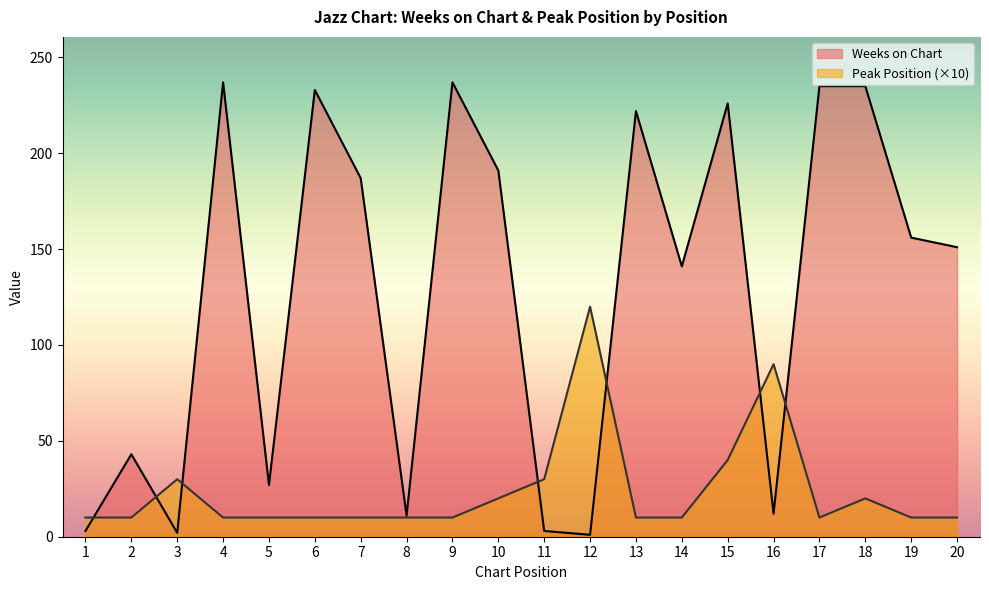

Reading left to right, what are all the values shown in this chart?

Weeks on Chart: 3	43	2	237	27	233	187	11	237	191	3	1	222	141	226	12	235	235	156	151
Peak Position: 10	10	30	10	10	10	10	10	10	20	30	120	10	10	40	90	10	20	10	10